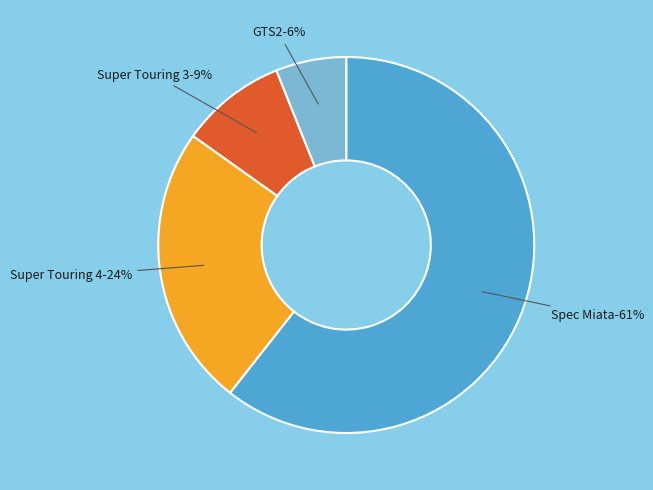

What is the smallest slice in the pie chart?

GTS2